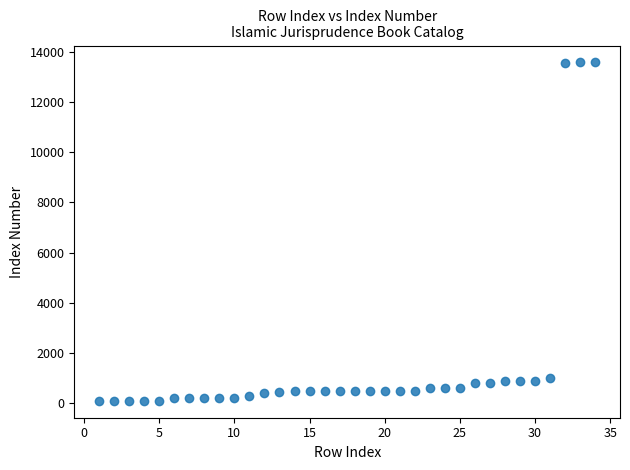

What is the range of X values (max minus min)?

33